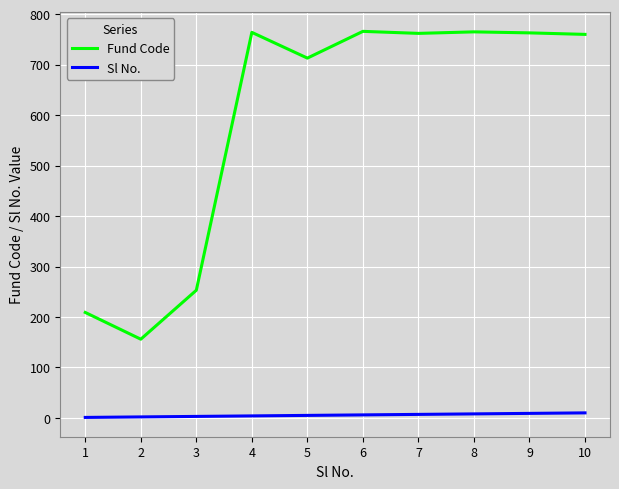

What is the maximum value shown in the chart?

766